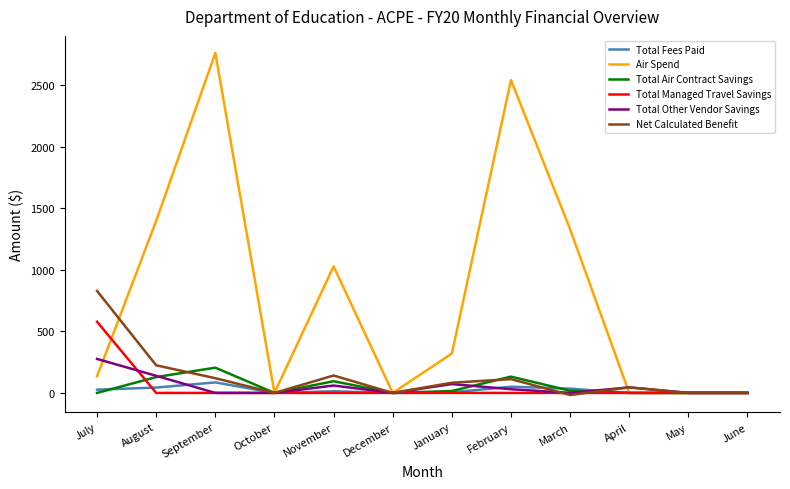

Is the value of Total Managed Travel Savings at June greater than the value of Air Spend at November?

No